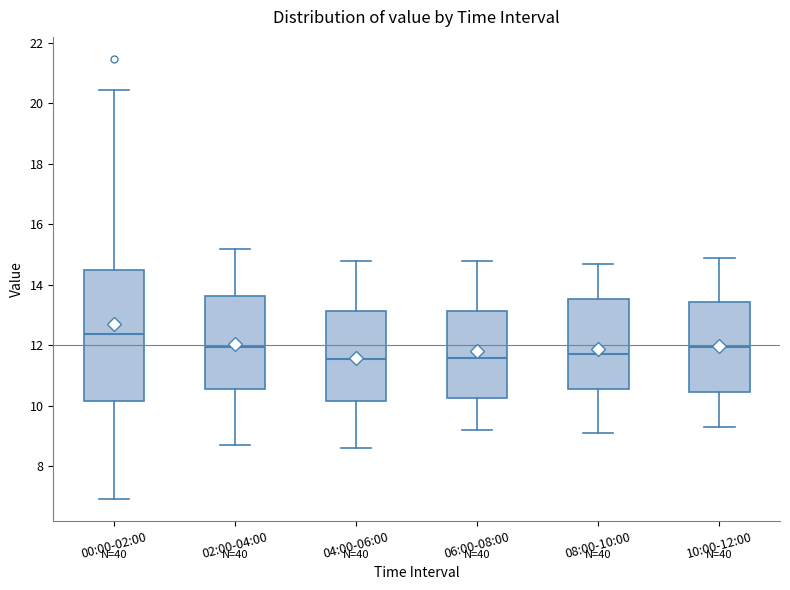

Reading left to right, read every box against the y-axis: the position of its median line, the range the box covers, and the ends of its whiskers. The values are not printed on the chart, so give them approximately, as read against the axis.

00:00-02:00: median 12.4, box 10.2 to 14.6, whiskers 7.0 to 20.4
02:00-04:00: median 12.0, box 10.6 to 13.6, whiskers 8.8 to 15.2
04:00-06:00: median 11.6, box 10.2 to 13.2, whiskers 8.6 to 14.8
06:00-08:00: median 11.6, box 10.2 to 13.2, whiskers 9.2 to 14.8
08:00-10:00: median 11.8, box 10.6 to 13.6, whiskers 9.2 to 14.8
10:00-12:00: median 12.0, box 10.4 to 13.4, whiskers 9.4 to 15.0